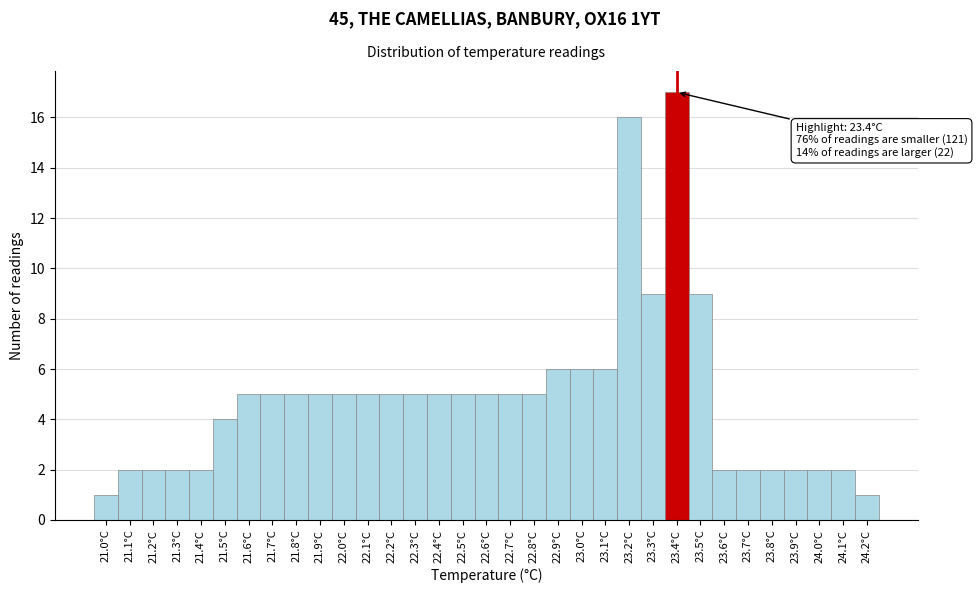

Over which range of the x-axis is the bar tallest?

23.35 to 23.45